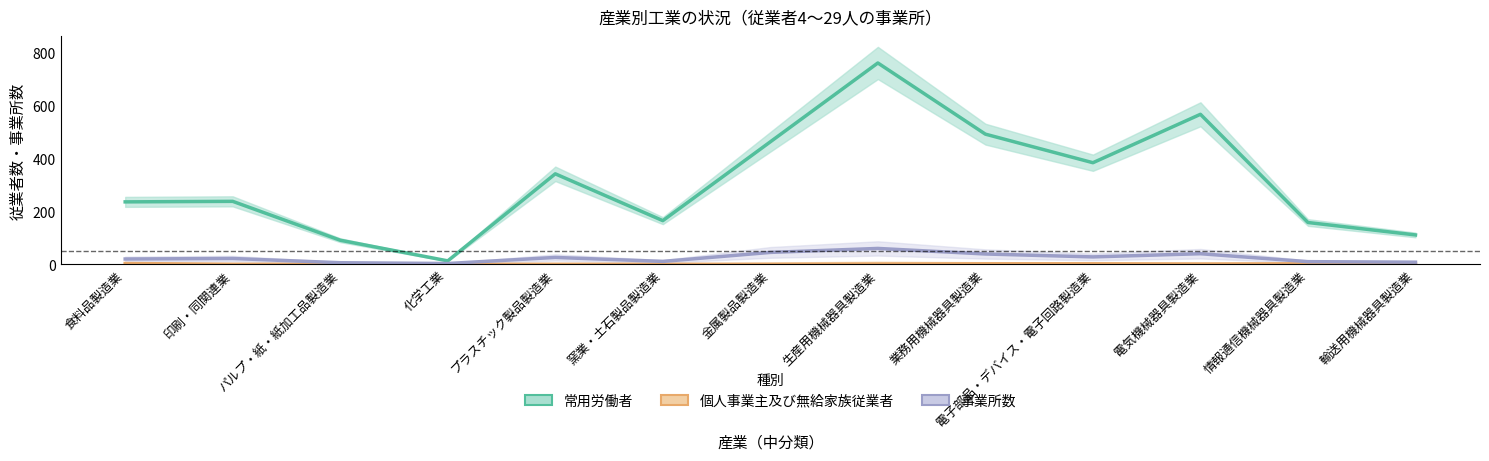

Reading left to right, what are all the values shown in this chart?

常用労働者: 食料品製造業=236	印刷・同関連業=238	パルプ・紙・紙加工品製造業=91	化学工業=13	プラスチック製品製造業=342	窯業・土石製品製造業=165	金属製品製造業=463	生産用機械器具製造業=761	業務用機械器具製造業=492	電子部品・デバイス・電子回路製造業=384	電気機械器具製造業=567	情報通信機械器具製造業=158	輸送用機械器具製造業=111
個人事業主及び無給家族従業者: 食料品製造業=3	印刷・同関連業=0	パルプ・紙・紙加工品製造業=0	化学工業=0	プラスチック製品製造業=0	窯業・土石製品製造業=0	金属製品製造業=0	生産用機械器具製造業=1	業務用機械器具製造業=2	電子部品・デバイス・電子回路製造業=2	電気機械器具製造業=1	情報通信機械器具製造業=2	輸送用機械器具製造業=1
事業所数: 食料品製造業=20	印刷・同関連業=22	パルプ・紙・紙加工品製造業=6	化学工業=3	プラスチック製品製造業=26	窯業・土石製品製造業=11	金属製品製造業=45	生産用機械器具製造業=60	業務用機械器具製造業=39	電子部品・デバイス・電子回路製造業=28	電気機械器具製造業=40	情報通信機械器具製造業=10	輸送用機械器具製造業=8